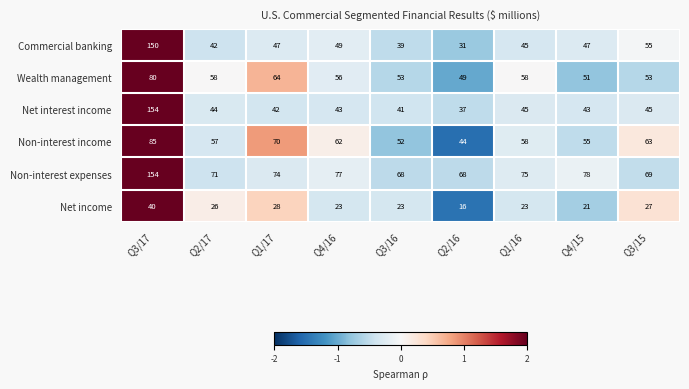

True or false: Net income has a value of 26 at Q2/17.

True